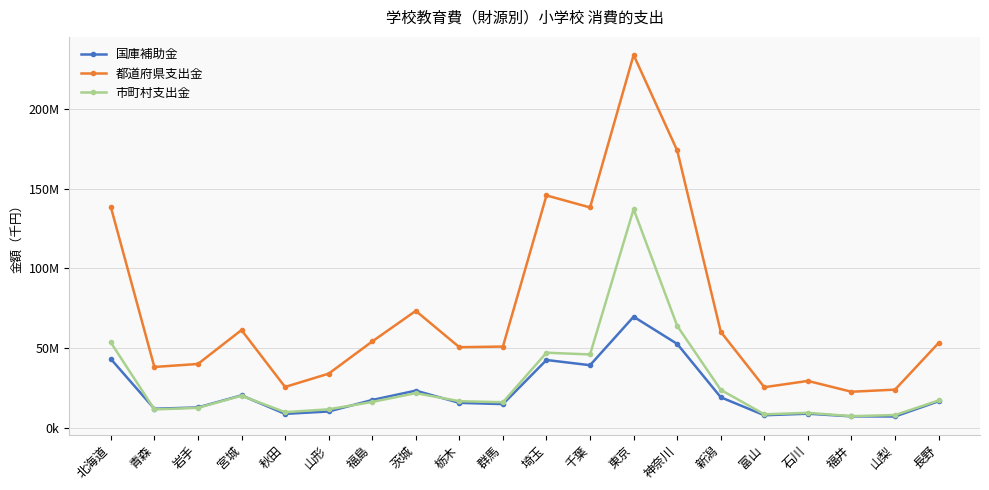

True or false: 国庫補助金 and 市町村支出金 cross at least once.

True